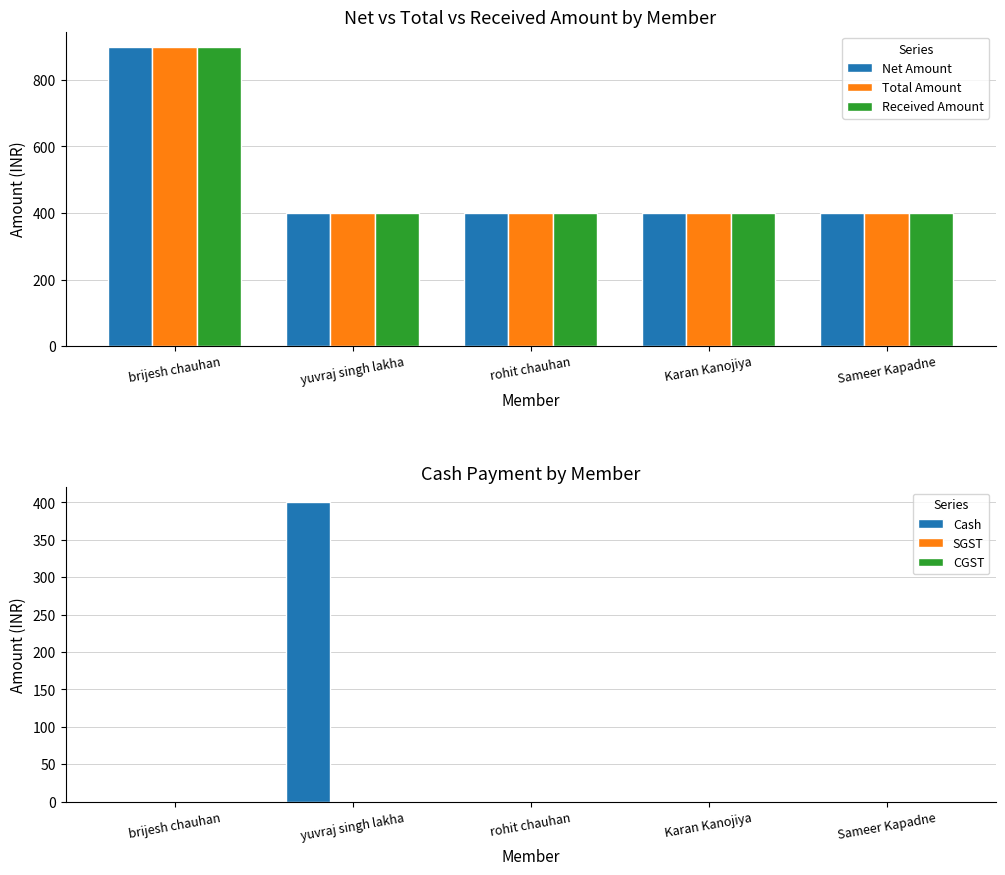

Rank the series at Sameer Kapadne from highest to lowest value.

Net Amount, Total Amount, Received Amount, Cash, SGST, CGST